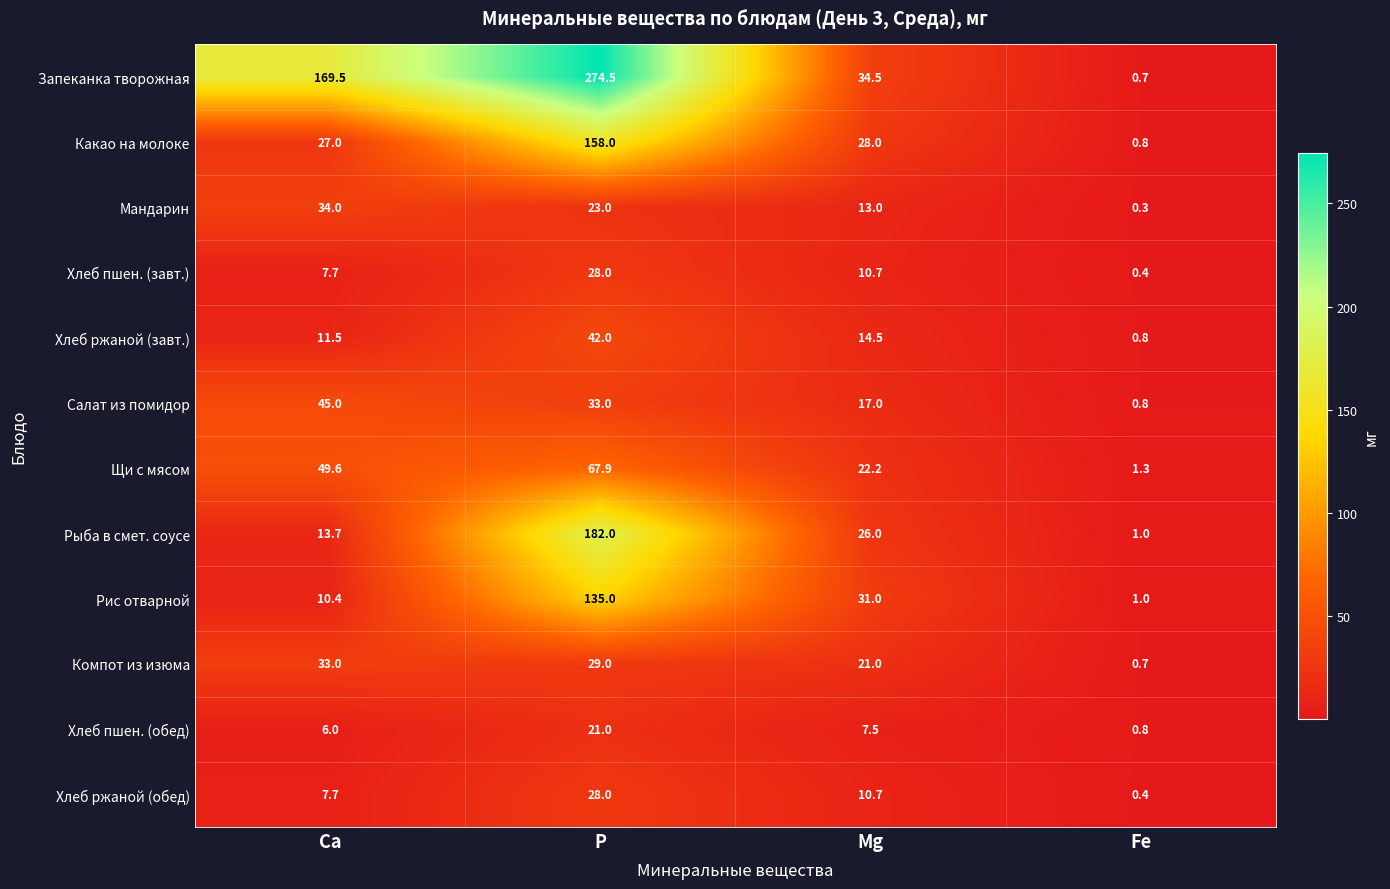

Which label corresponds to the largest value in the chart?

P